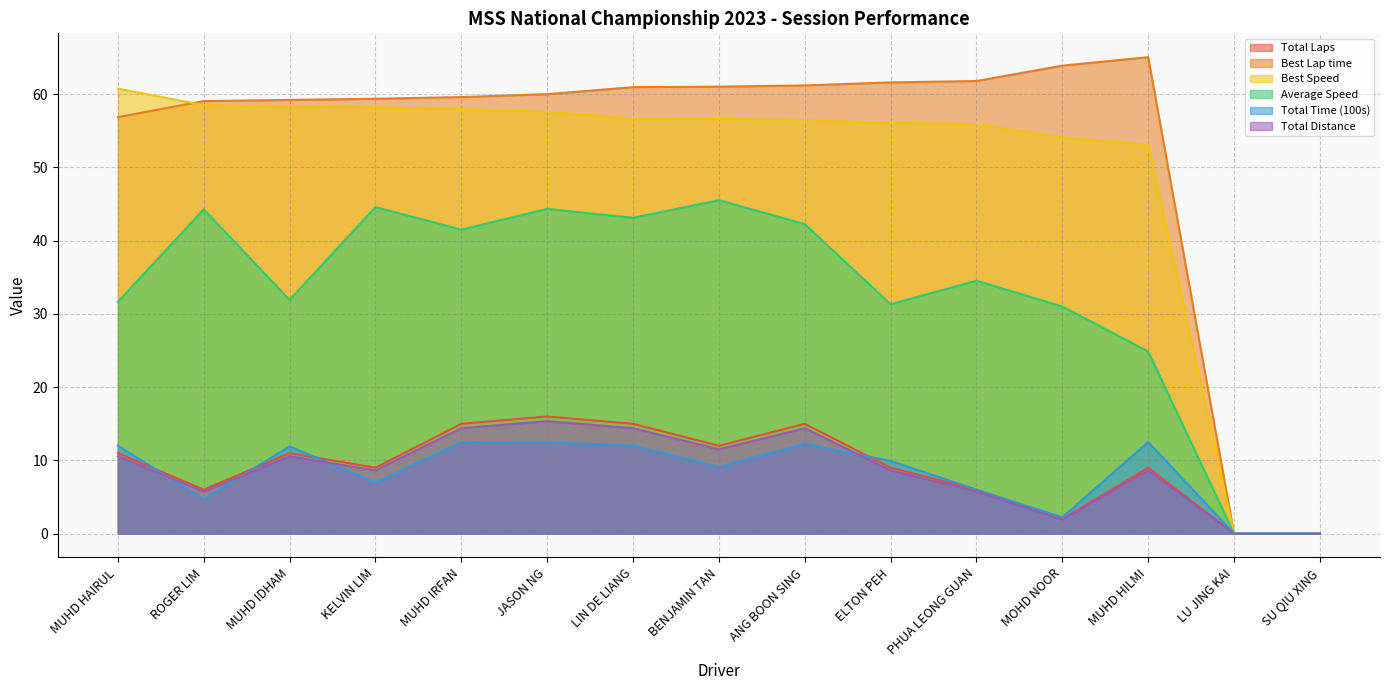

What is the total value across all series at MUHD IRFAN?

201.0